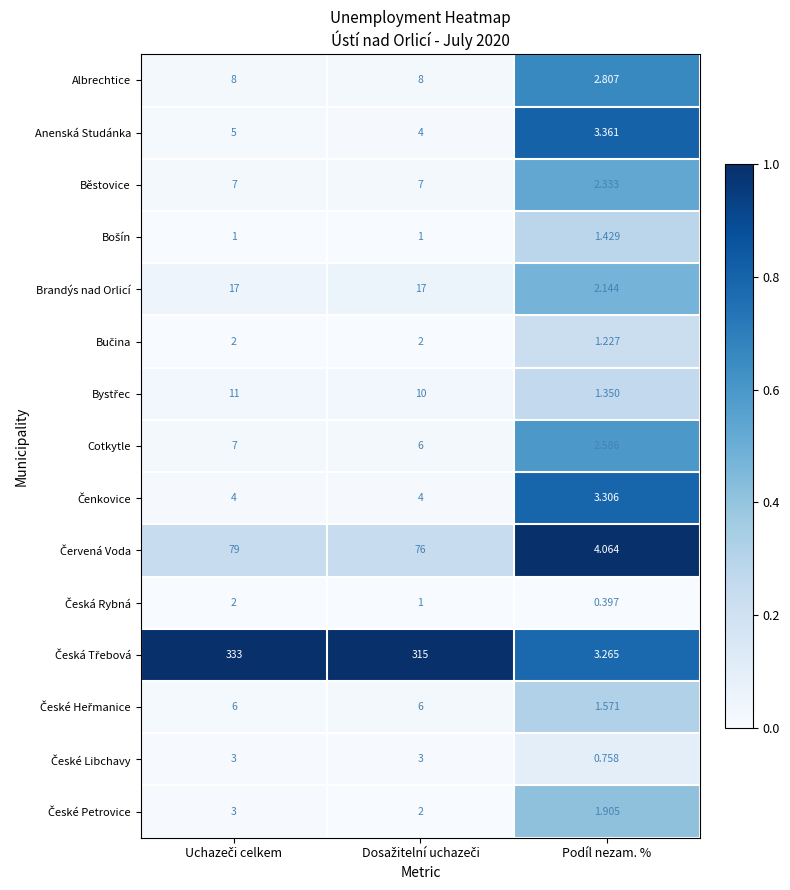

Which category has the lowest value across all series?

Podíl nezam. %